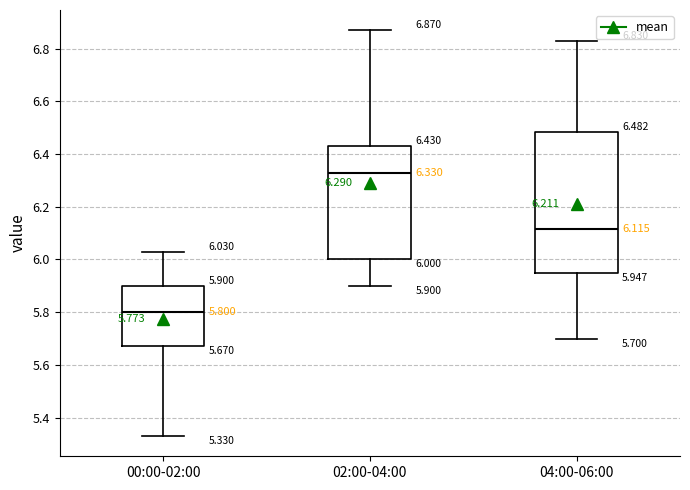

Comparing the boxes themselves (not the whiskers), which one is the tallest?

04:00-06:00